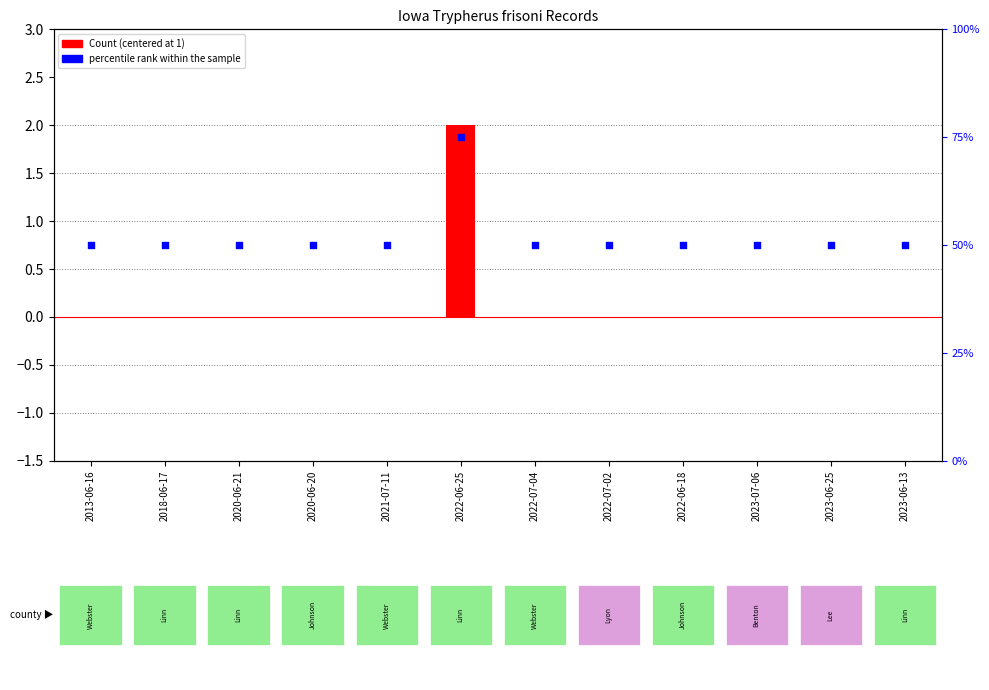

Which series has the largest total across all categories?

percentile rank within the sample